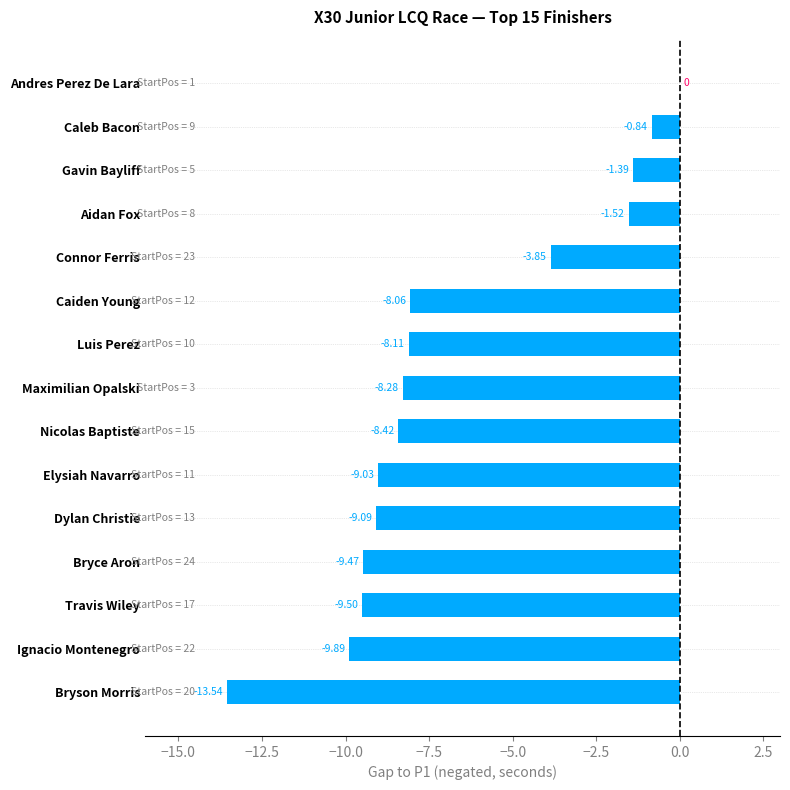

What is the change in value from Travis Wiley to Dylan Christie?

+0.4